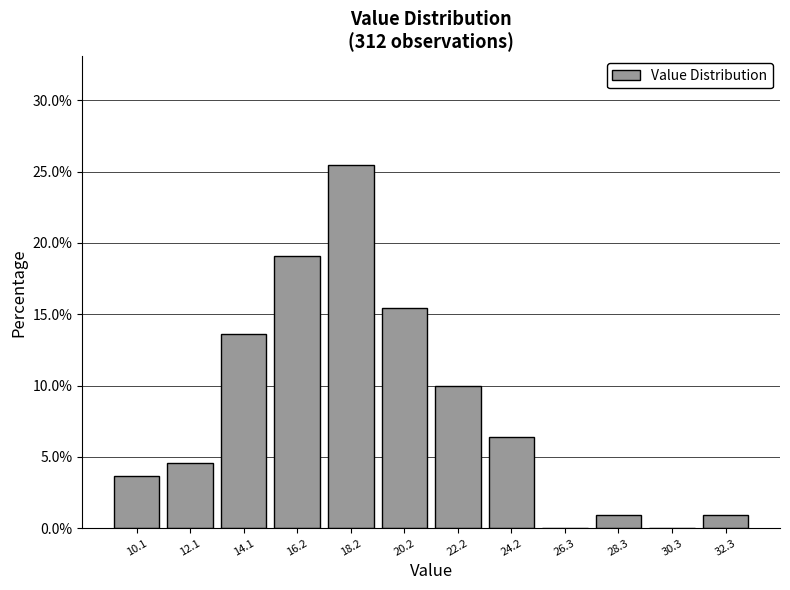

Reading left to right, list every bar in this chart as the range it spans on the x-axis followed by its height. Neither the bar edges nor the heights are printed on the chart, so give them approximately, as read against the axes.

9.0 to 11.0: 3.5
11.0 to 13.0: 4.5
13.0 to 15.0: 13.5
15.0 to 17.0: 19.0
17.0 to 19.0: 25.5
19.0 to 21.0: 15.5
21.0 to 23.0: 10.0
23.0 to 25.5: 6.5
25.5 to 27.5: 0
27.5 to 29.5: 1.0
29.5 to 31.5: 0
31.5 to 33.5: 1.0